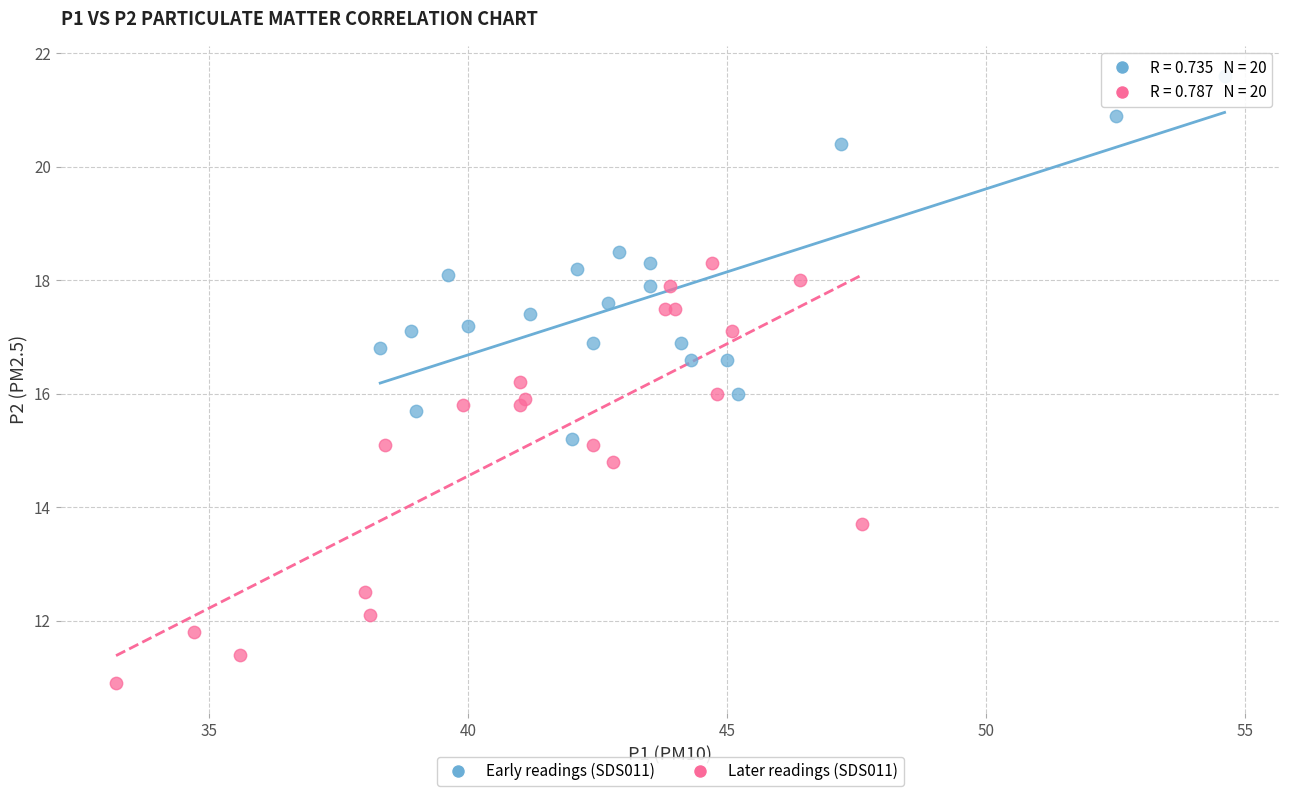

Which series has the largest Y range (max minus min)?

Later readings (SDS011)